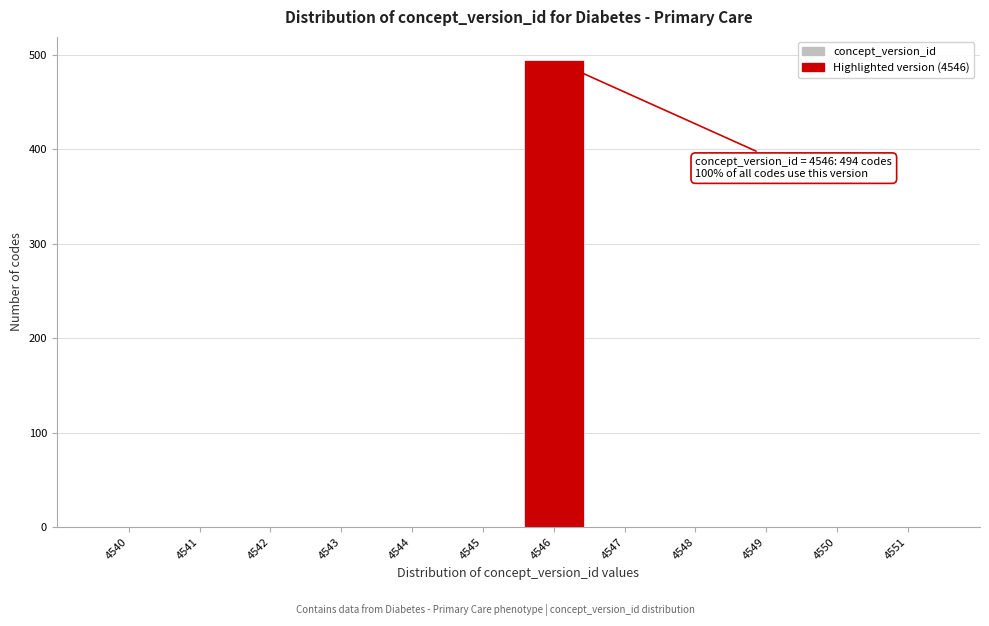

Reading left to right, transcribe all the data shown in this chart.

4540=0	4541=0	4542=0	4543=0	4544=0	4545=0	4546=494	4547=0	4548=0	4549=0	4550=0	4551=0